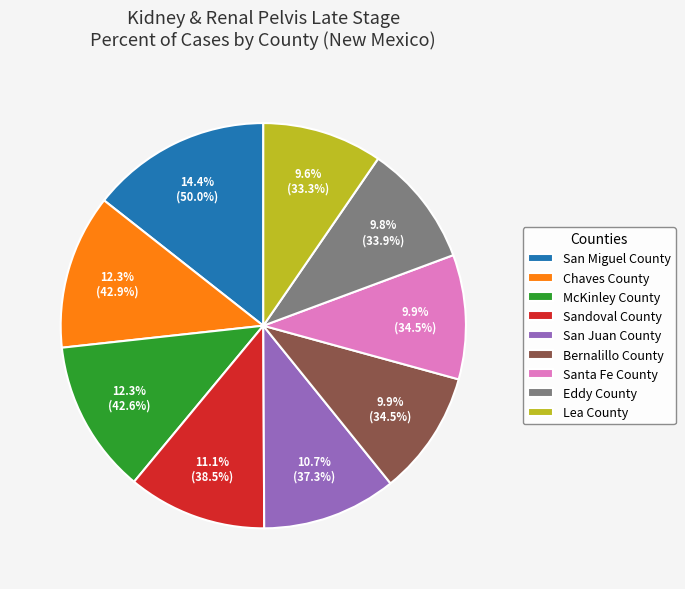

Does any single category account for the majority?

No